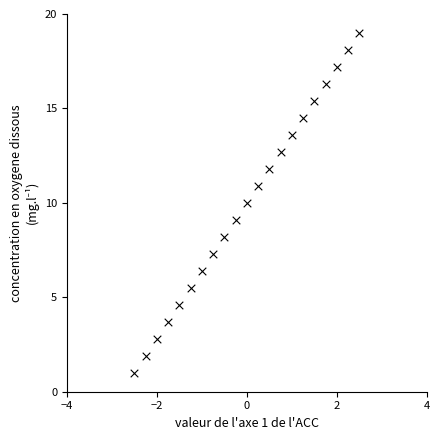

What is the range of Y values (max minus min)?

18.0